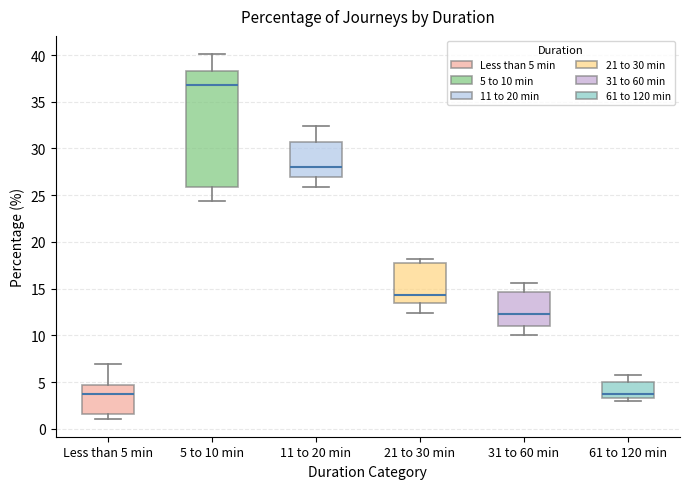

Reading left to right, read every box against the y-axis: the position of its median line, the range the box covers, and the ends of its whiskers. The values are not printed on the chart, so give them approximately, as read against the axis.

Less than 5 min: median 3.5, box 1.5 to 4.5, whiskers 1.0 to 7.0
5 to 10 min: median 37.0, box 26.0 to 38.5, whiskers 24.5 to 40.0
11 to 20 min: median 28.0, box 27.0 to 30.5, whiskers 26.0 to 32.5
21 to 30 min: median 14.5, box 13.5 to 17.5, whiskers 12.5 to 18.0
31 to 60 min: median 12.5, box 11.0 to 14.5, whiskers 10.0 to 15.5
61 to 120 min: median 3.5 (just above the box's lower edge), box 3.5 to 5.0, whiskers 3.0 to 6.0